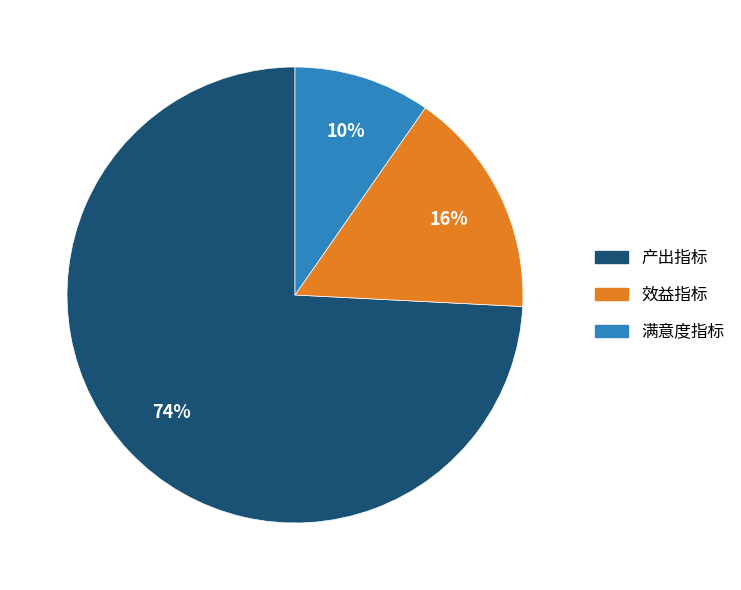

Rank the categories by value from lowest to highest.

满意度指标, 效益指标, 产出指标